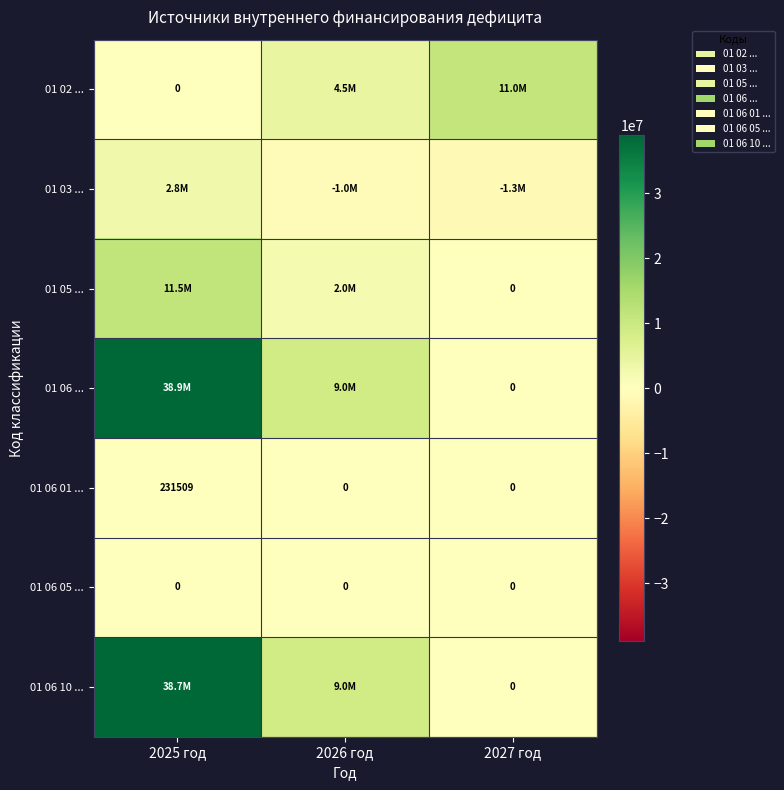

Is it true that 01 06 01 ... equals 0.0 at 2026 год?

True